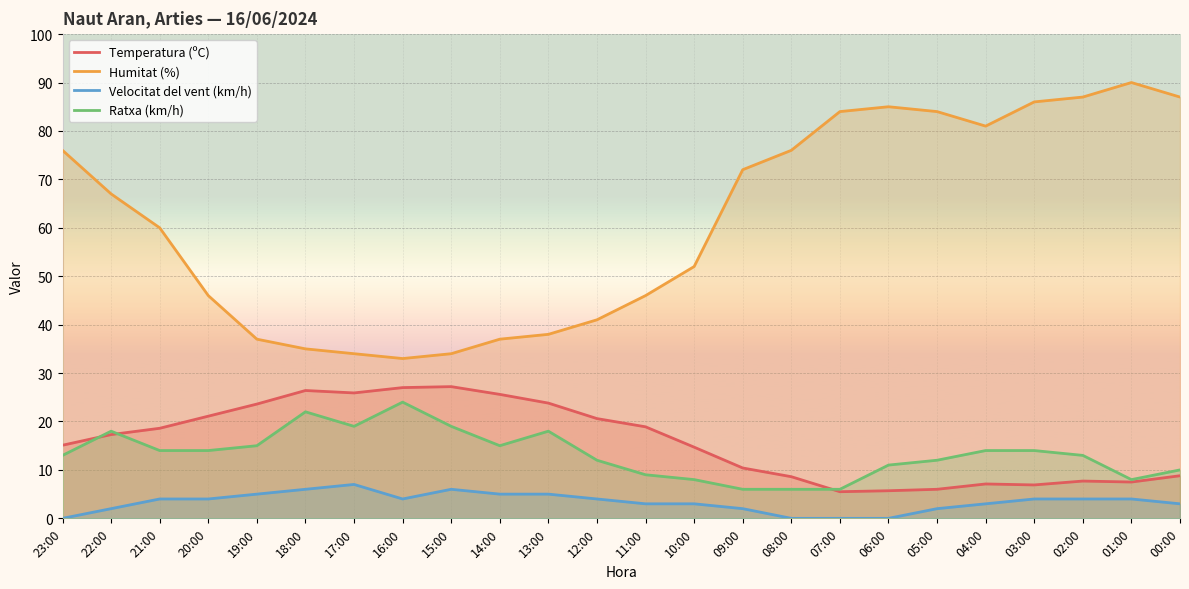

What is the greatest value displayed?

90.0